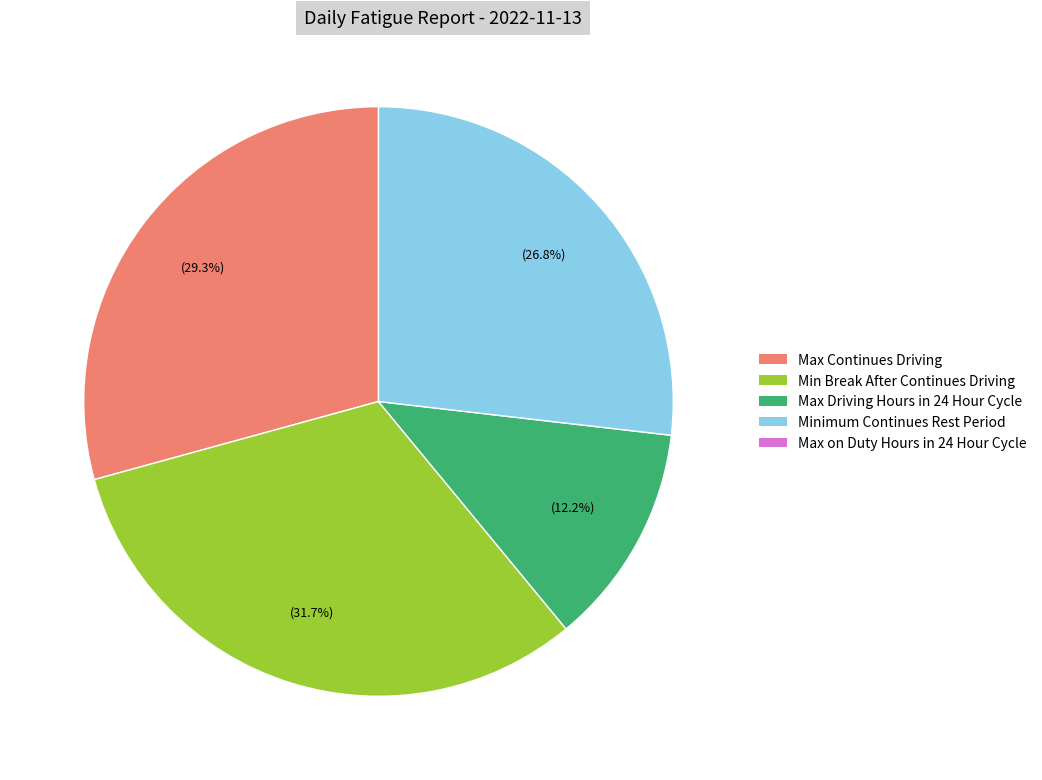

Is there a majority slice in this chart?

No